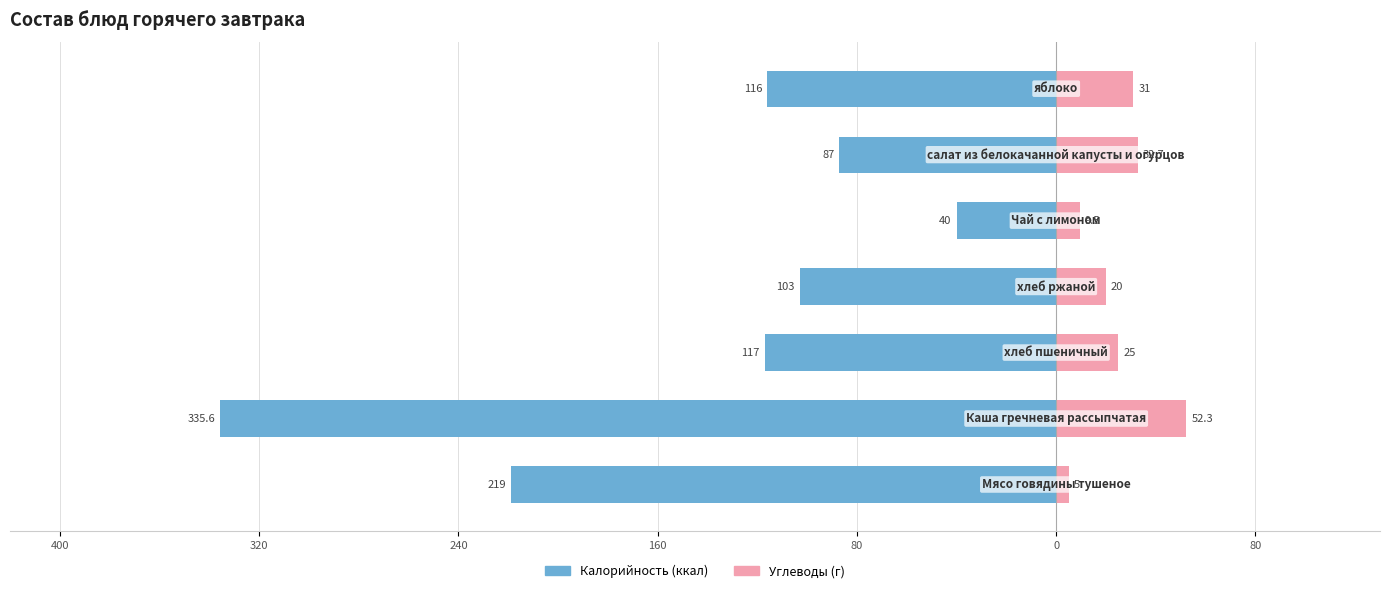

What is the difference between the highest and lowest values at 80?

49.5